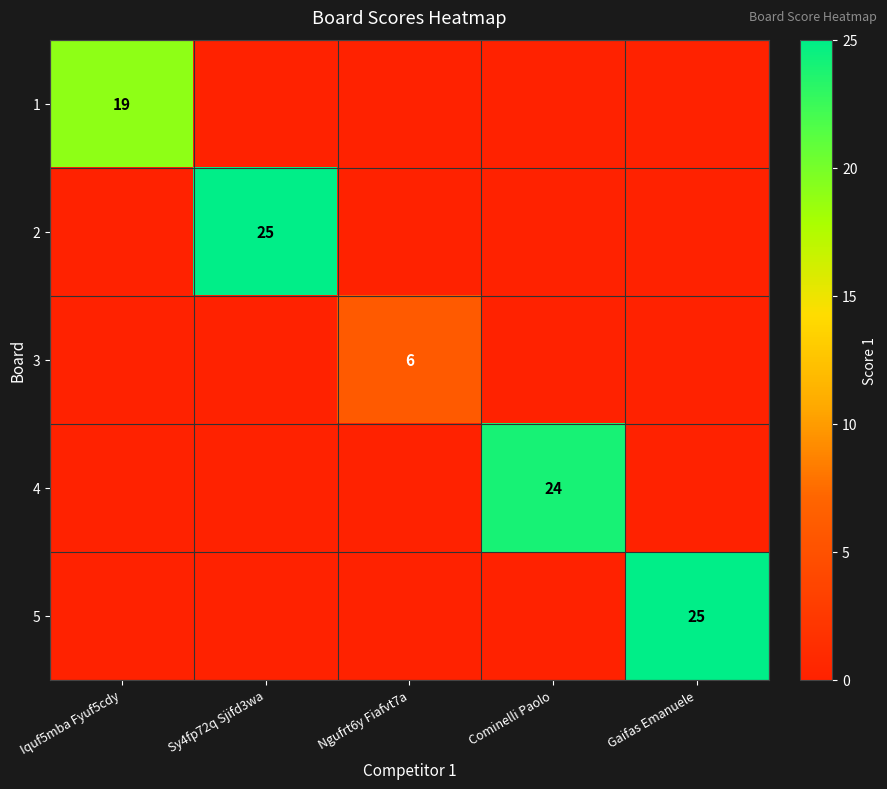

How many categories are shown in the chart?

5